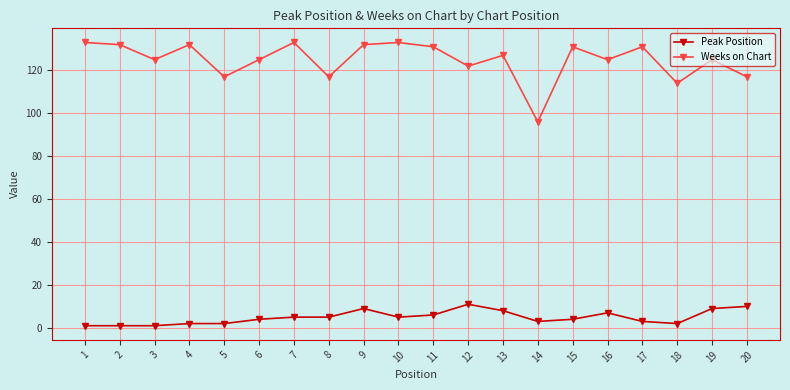

True or false: Peak Position and Weeks on Chart cross at least once.

False